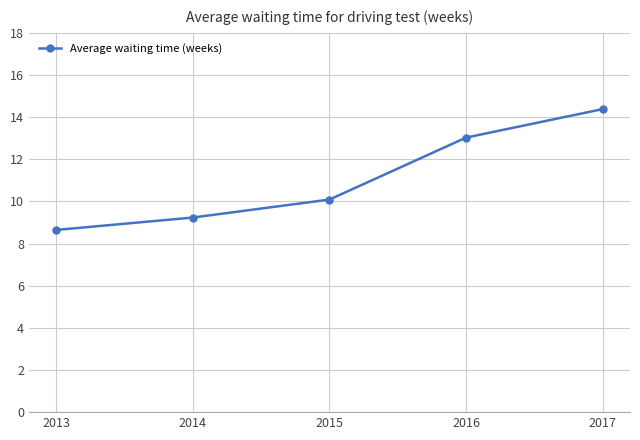

The value at 2016 is 21.5. True or false?

False